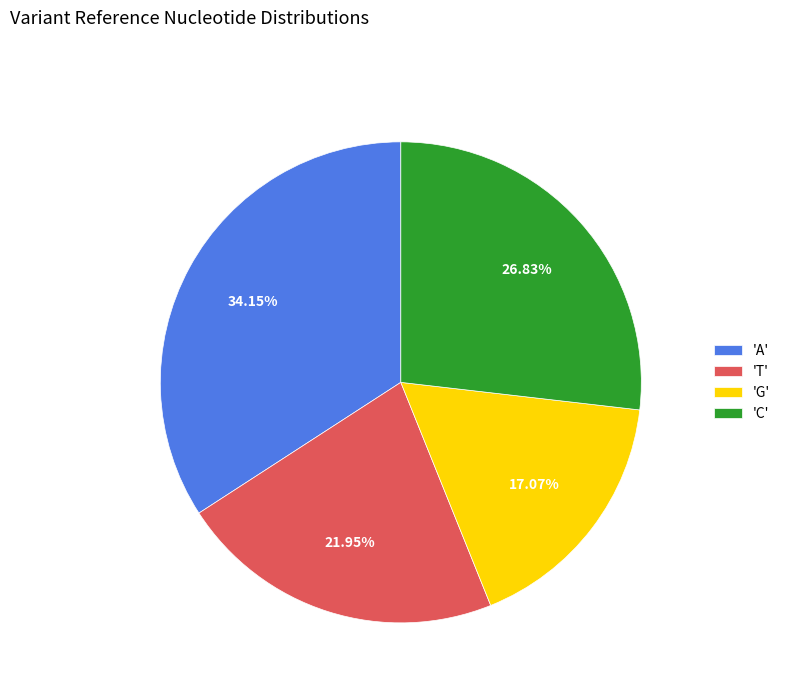

Which slice is the smallest?

'G'